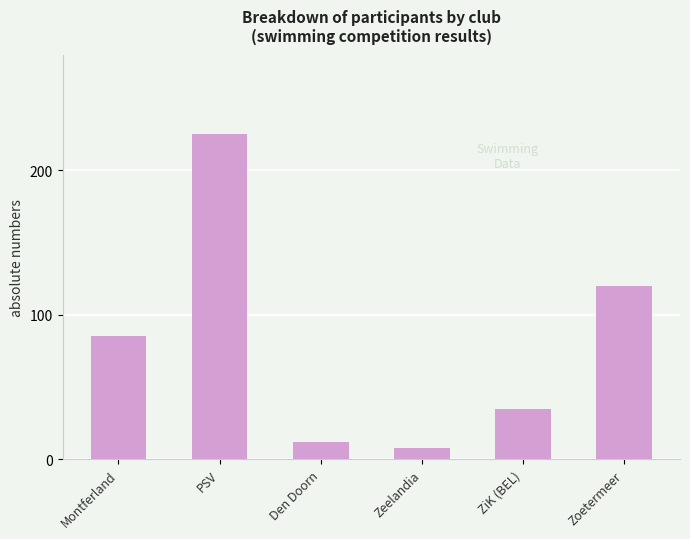

What is the sum of all values?

485